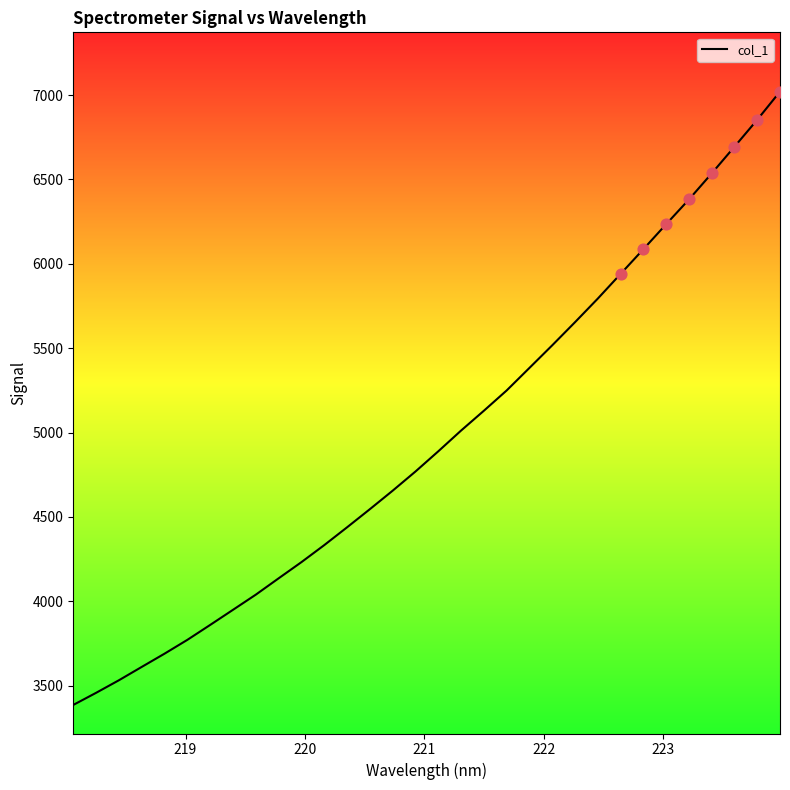

What is the smallest value displayed?

3386.1